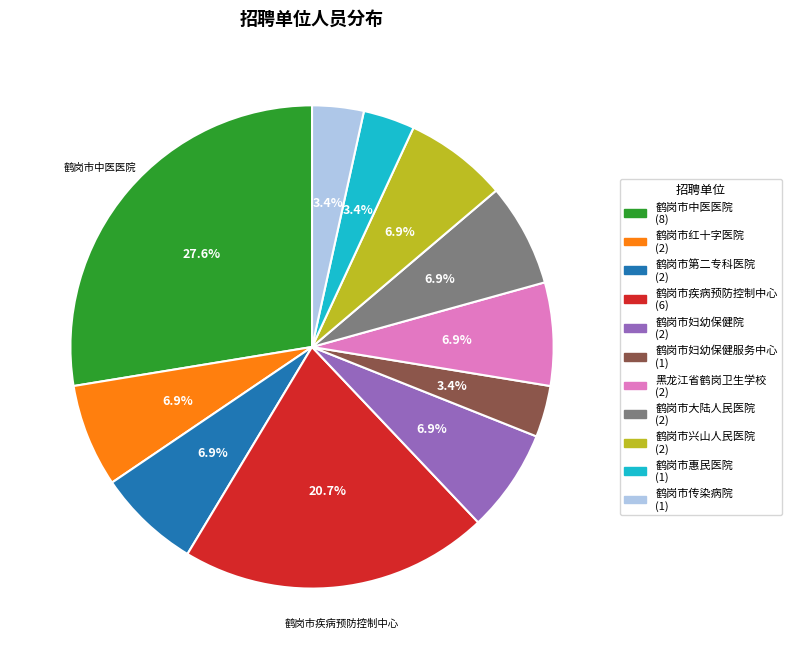

What is the largest slice in the pie chart?

鹤岗市中医医院